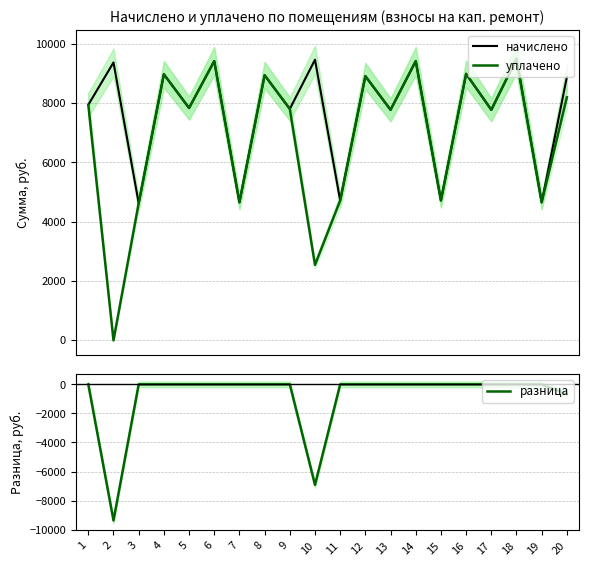

Where is the first local minimum for уплачено?

2